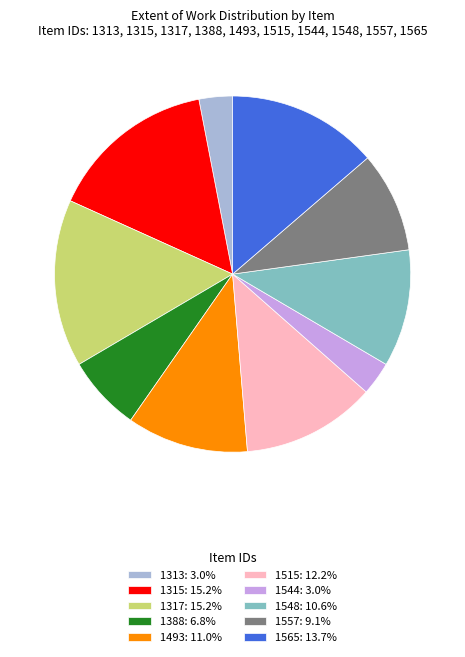

Approximately how many times larger is the value at 1388: 6.8% compared to 1317: 15.2%?

0.5